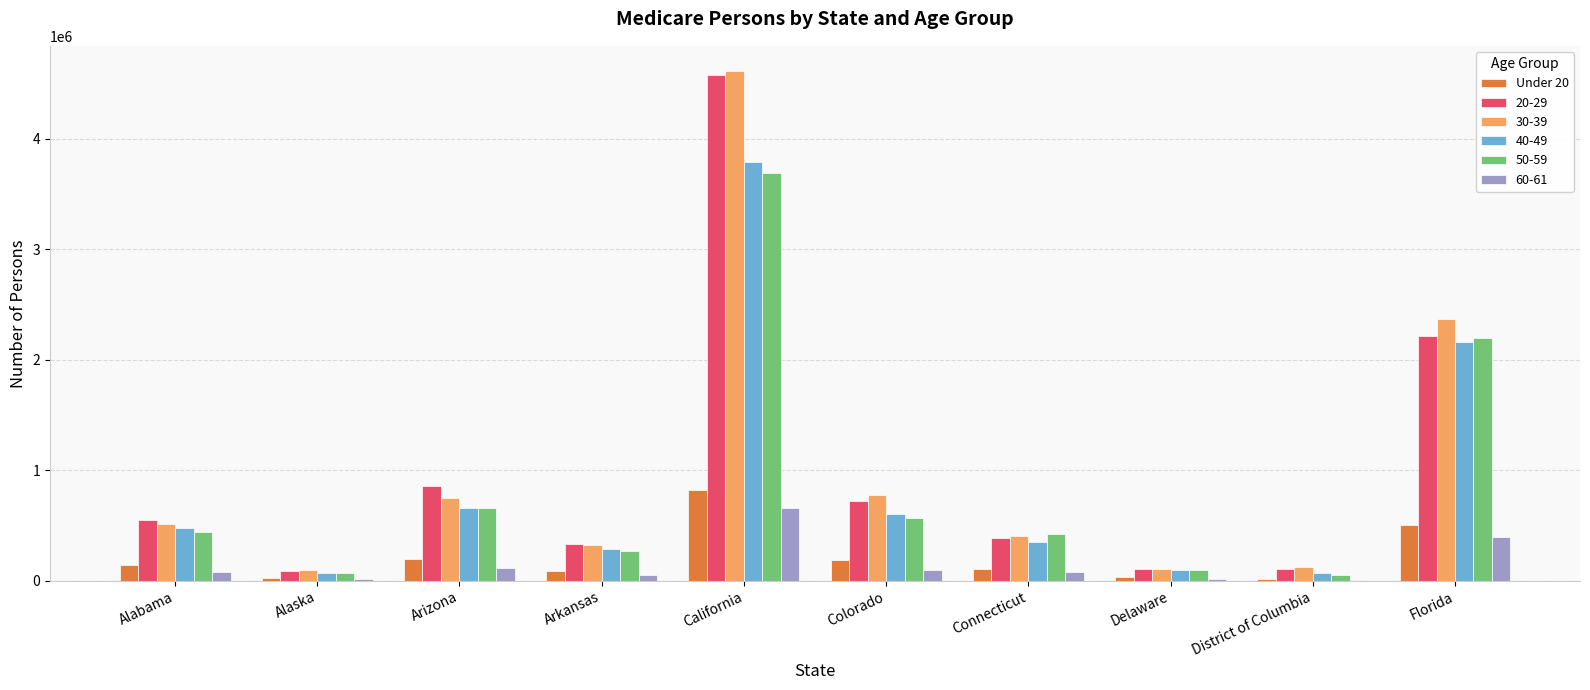

Which series changed the most between California and Florida?

20-29